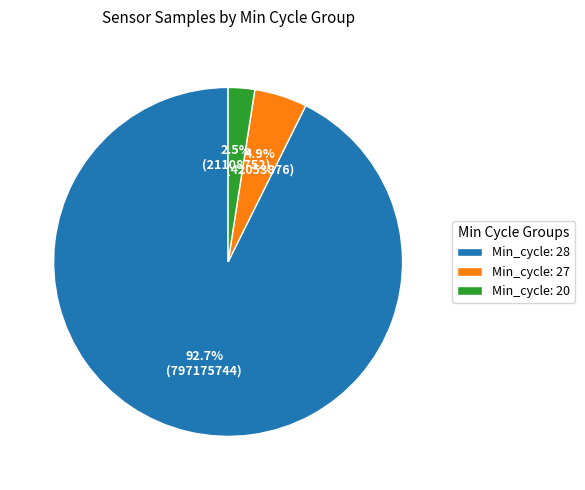

Which category has the biggest portion of the pie?

Min_cycle: 28